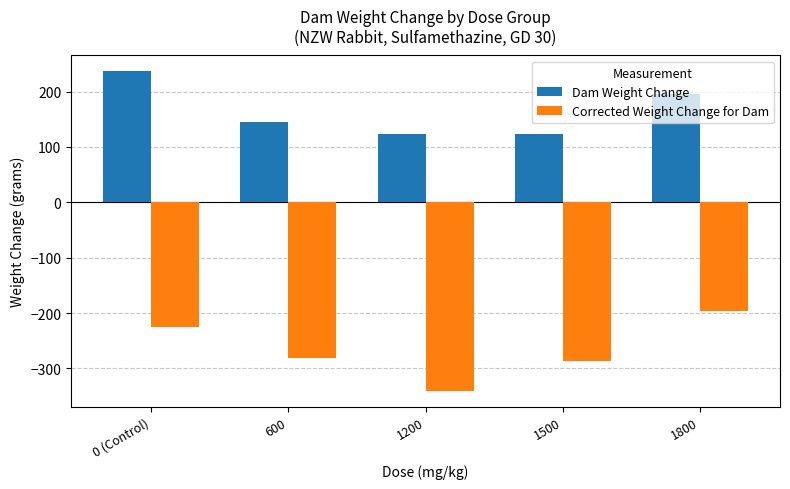

What is the sum of the Corrected Weight Change for Dam values at 0 (Control) and 600?

-507.9